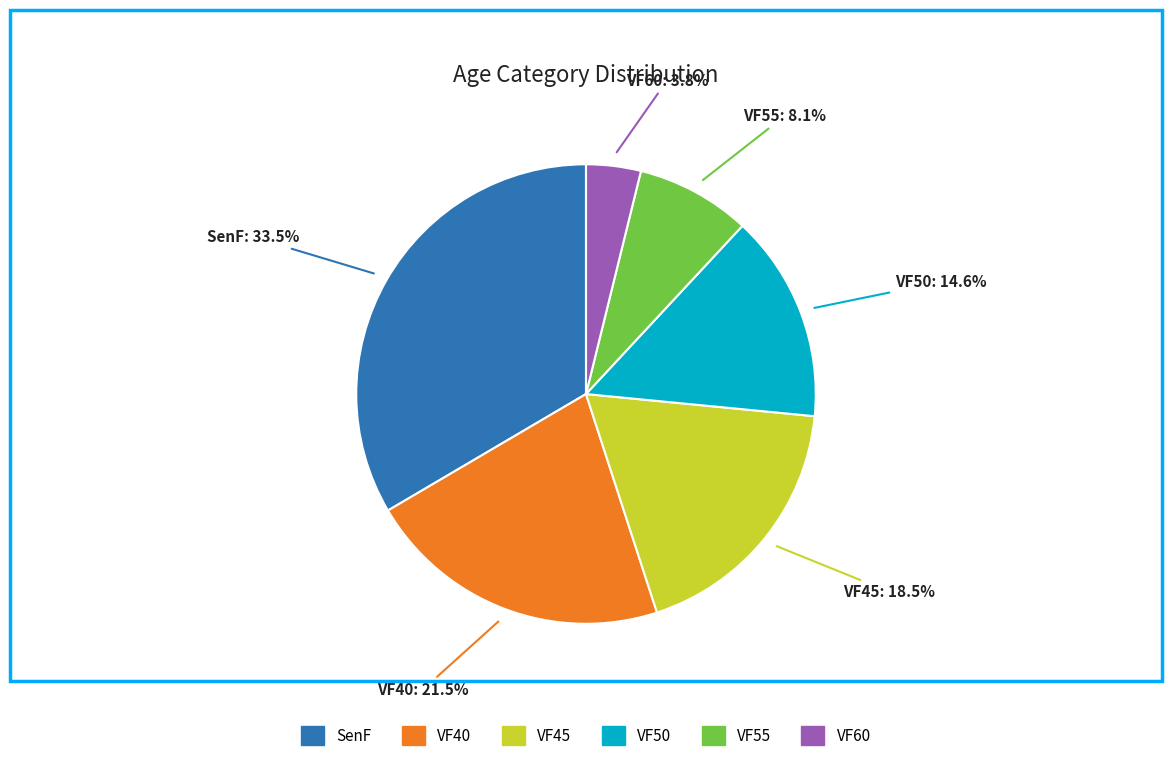

Which category has the biggest portion of the pie?

SenF